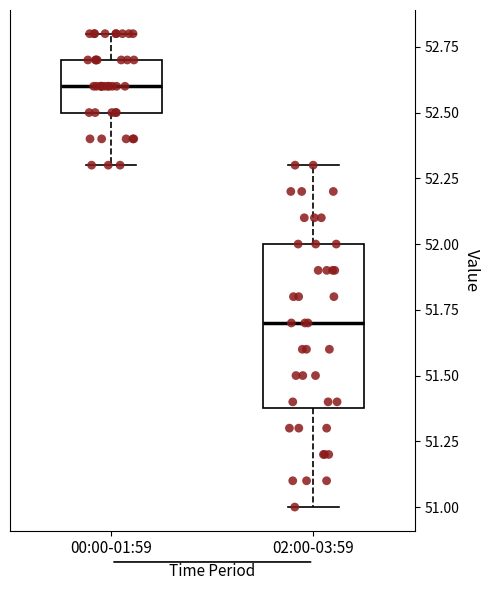

Reading left to right, read every box against the y-axis: the position of its median line, the range the box covers, and the ends of its whiskers. The values are not printed on the chart, so give them approximately, as read against the axis.

00:00-01:59: median 52.6, box 52.5 to 52.7, whiskers 52.3 to 52.8
02:00-03:59: median 51.7, box 51.4 to 52.0, whiskers 51.0 to 52.3